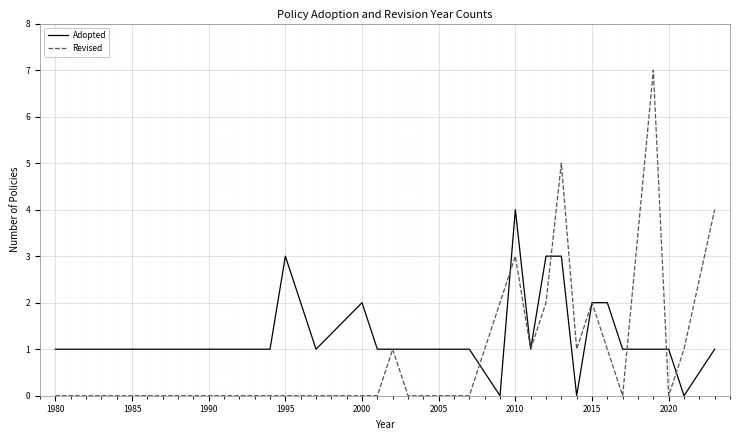

What is the greatest value displayed?

7